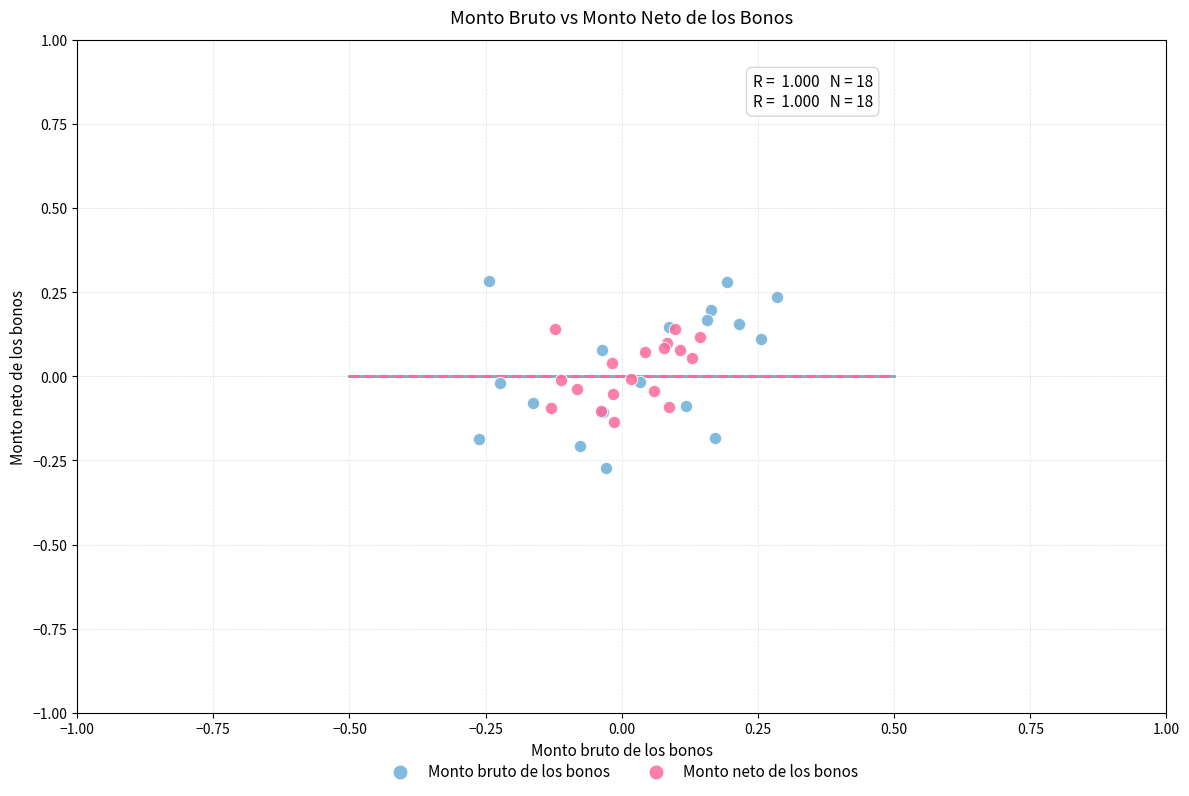

What are all the series names shown in the legend?

Monto bruto de los bonos, Monto neto de los bonos